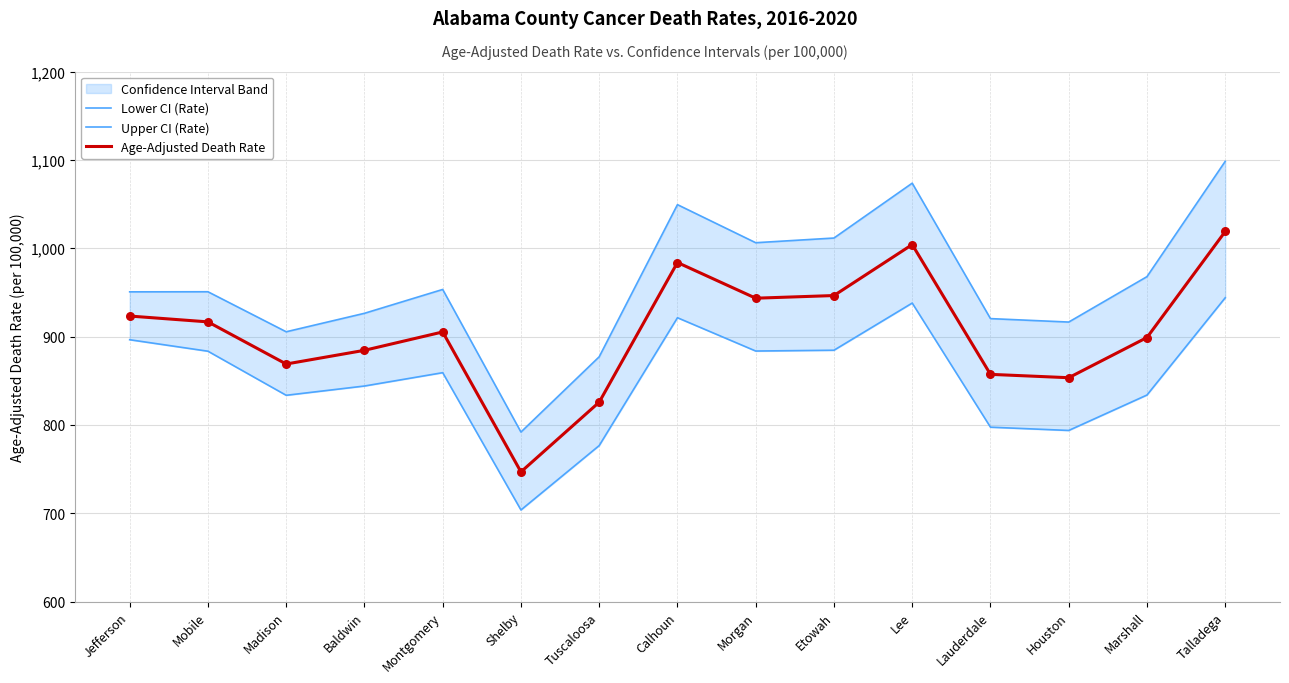

Is the value of Age-Adjusted Death Rate at Tuscaloosa greater than the value of Upper CI (Rate) at Mobile?

No